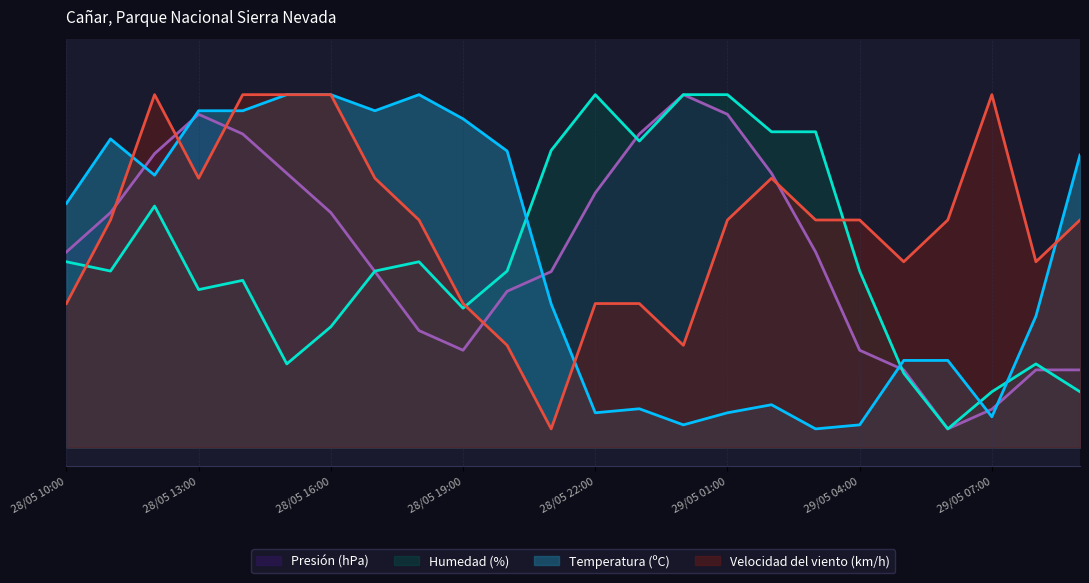

What is the spread (max minus min) of values at 29/05 09:00?

0.6